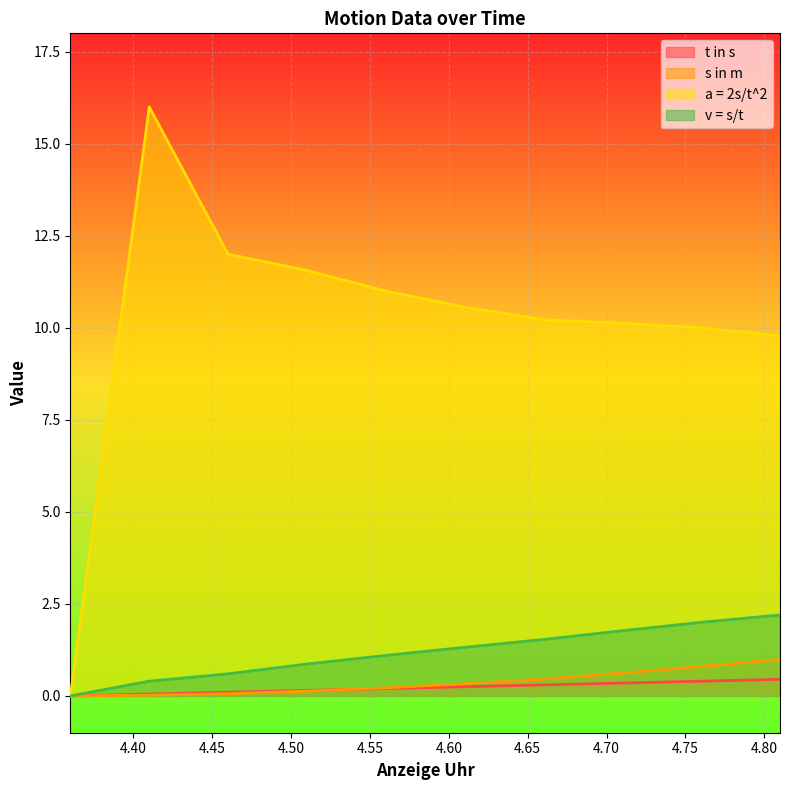

Which series changed the most between 4.56 and 4.76?

a = 2s/t^2